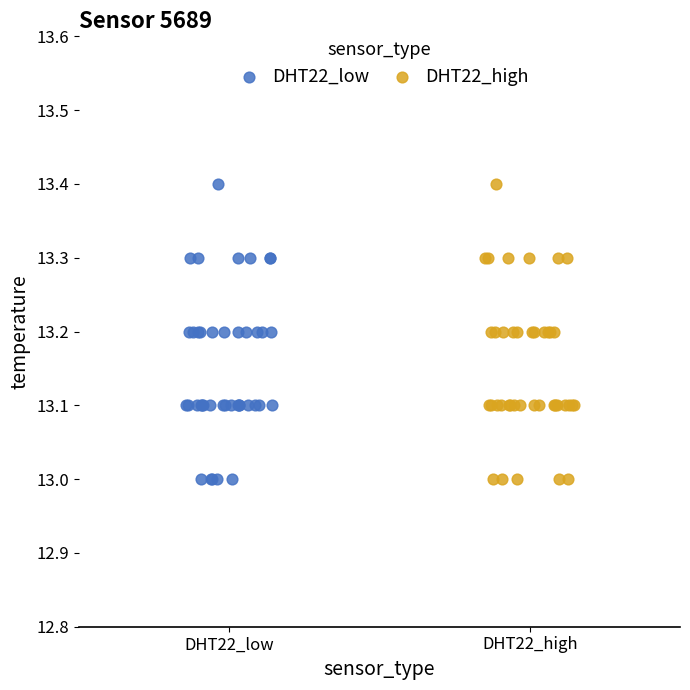

What are all the series names shown in the legend?

DHT22_low, DHT22_high